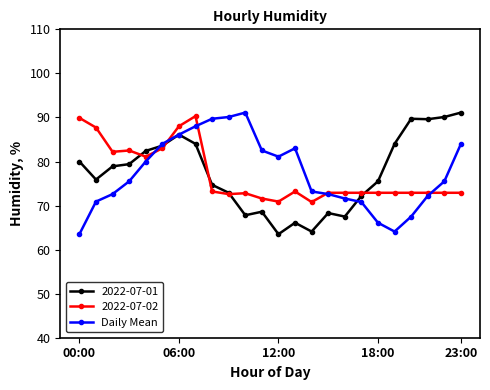

What is the value of the Daily Mean point at the 24th from the left?

84.0